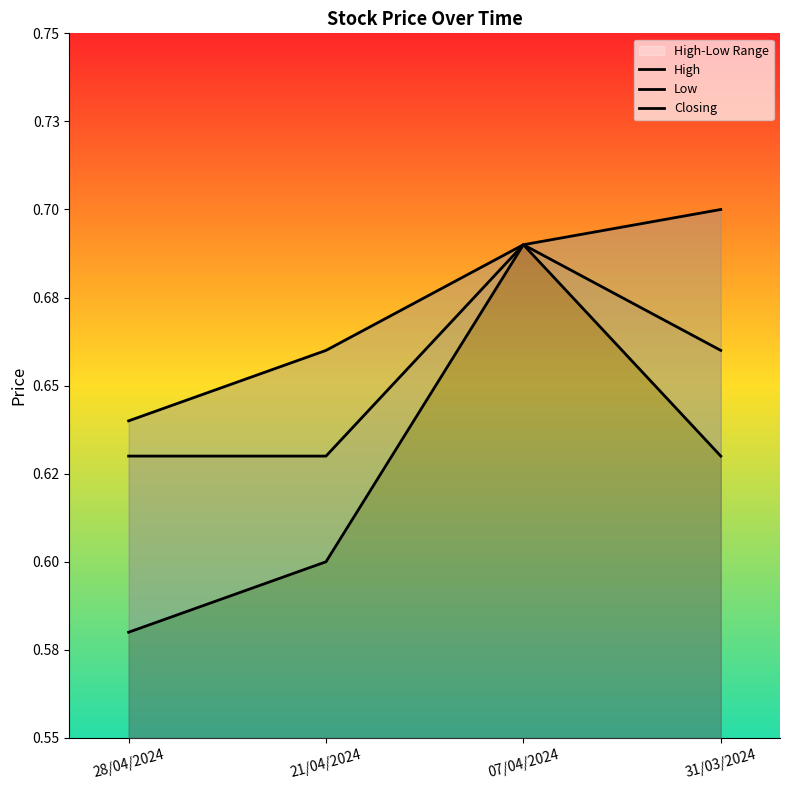

How many series are shown in this chart?

3